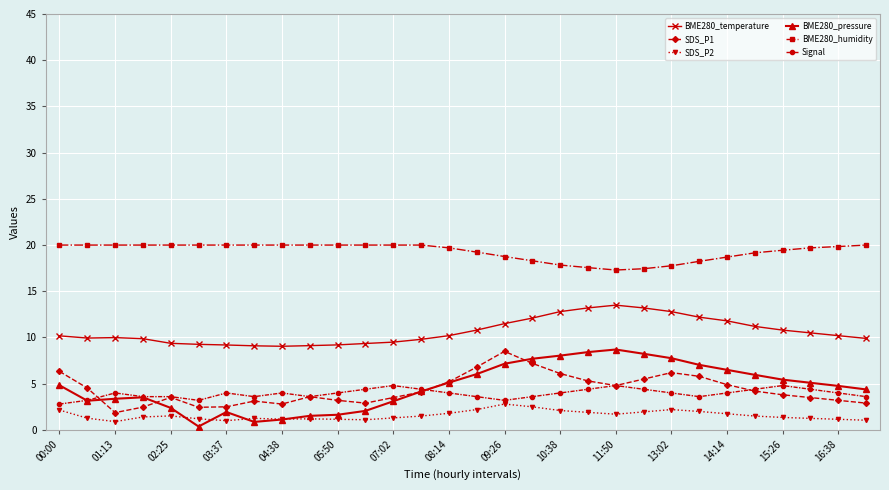

At how many categories does at least one series exceed 16?

30